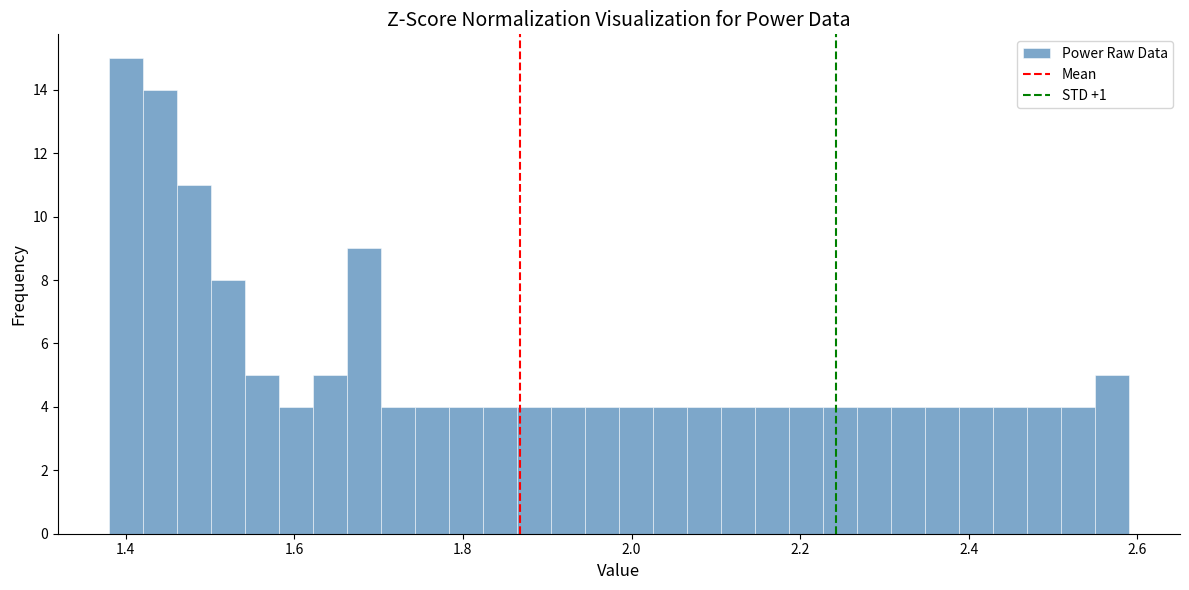

Around what value on the x-axis is the tallest bar? Give the approximate position of its centre, as read against the axis.

1.40